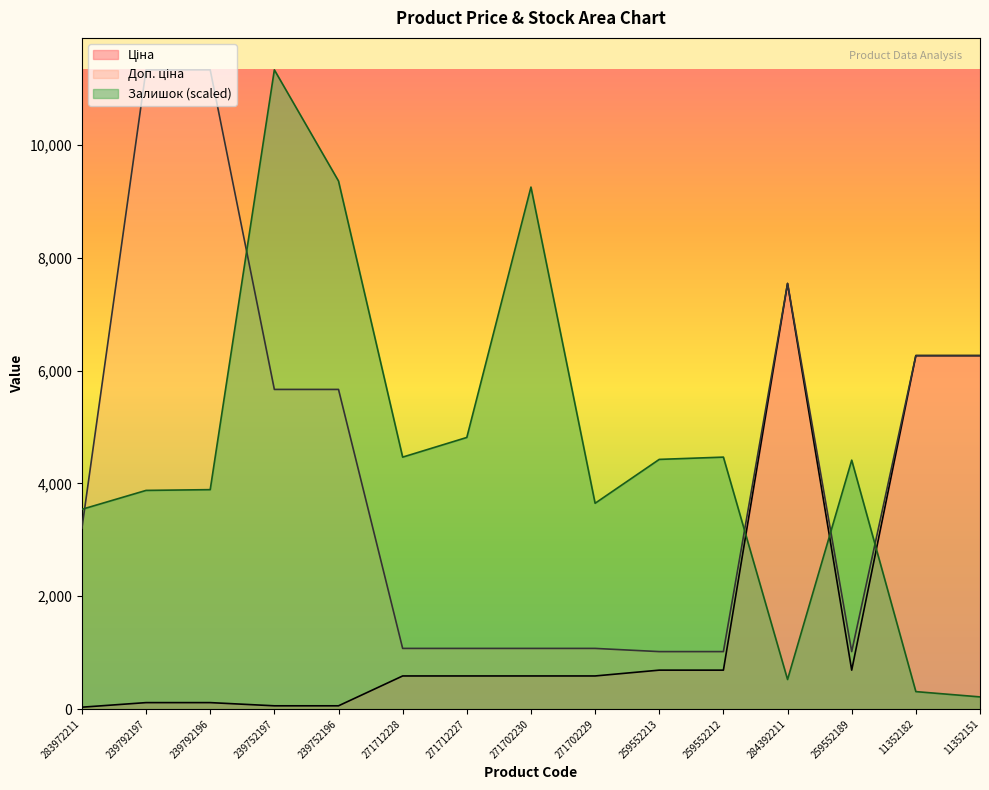

What is the total value across all series at 283972211?

6778.1